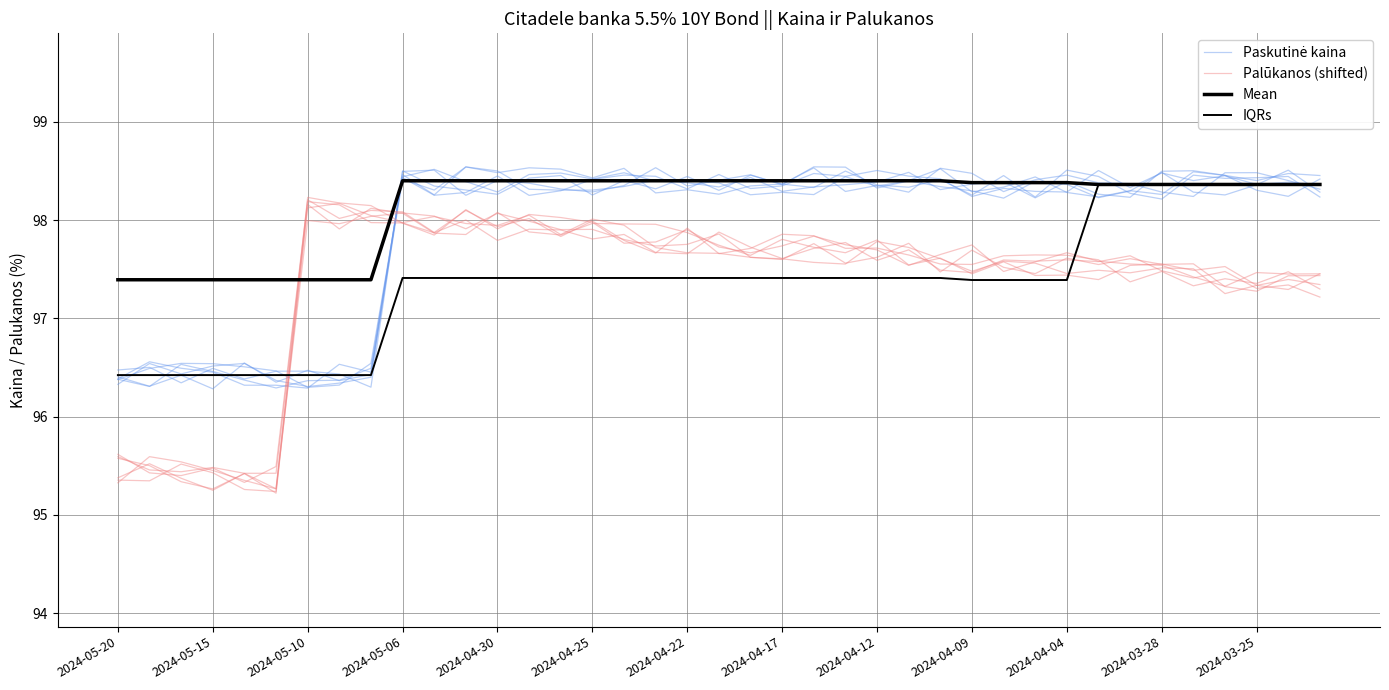

What is the sum of all IQRs values?

3797.7